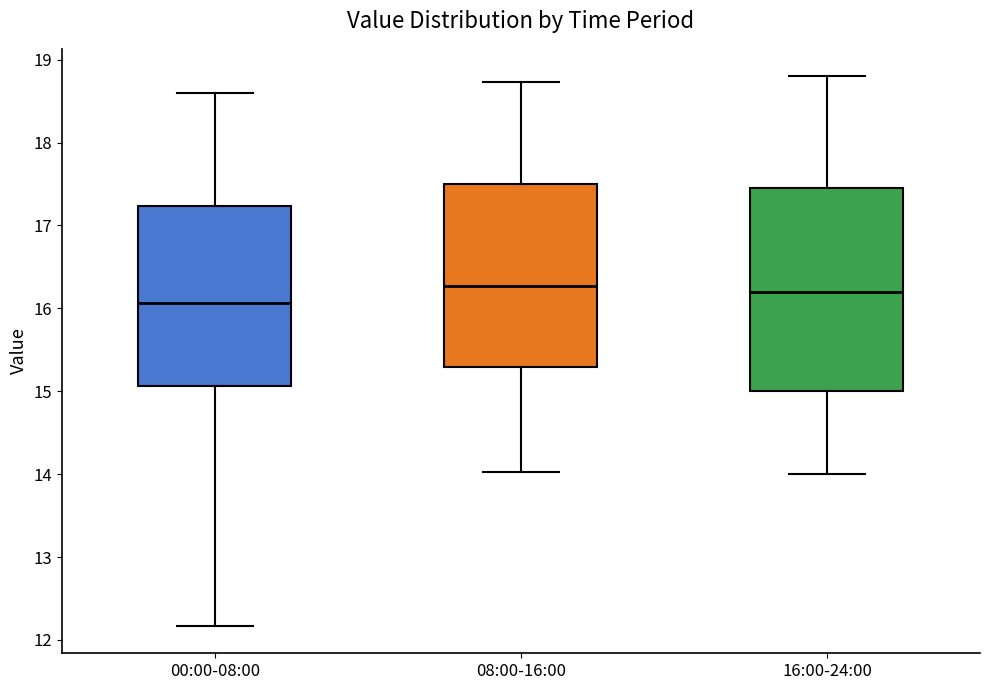

Reading left to right, read every box against the y-axis: the position of its median line, the range the box covers, and the ends of its whiskers. The values are not printed on the chart, so give them approximately, as read against the axis.

00:00-08:00: median 16.1, box 15.1 to 17.2, whiskers 12.2 to 18.6
08:00-16:00: median 16.3, box 15.3 to 17.5, whiskers 14.0 to 18.7
16:00-24:00: median 16.2, box 15.0 to 17.5, whiskers 14.0 to 18.8